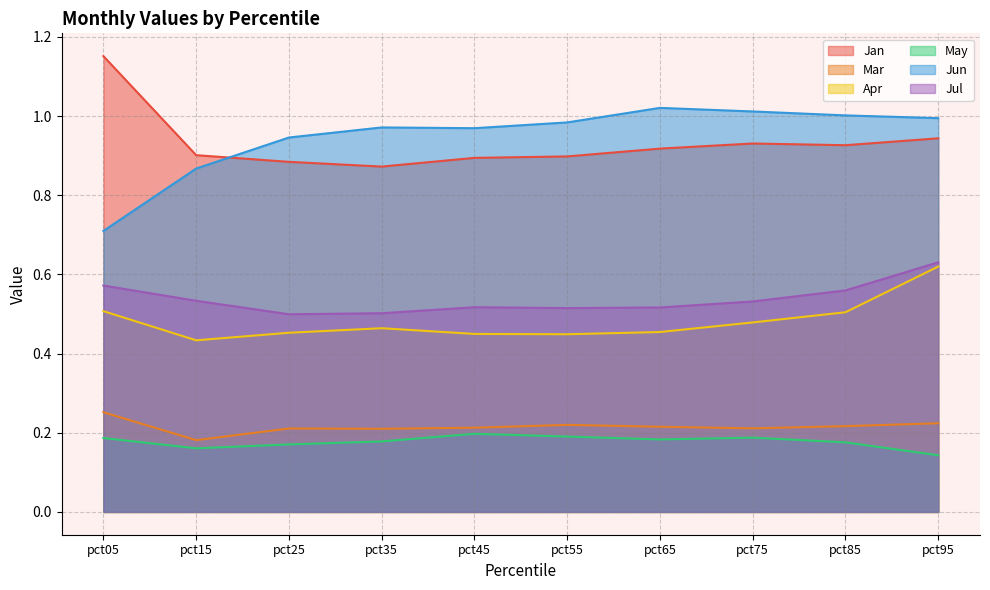

What is the lowest value of the Jul series?

0.5